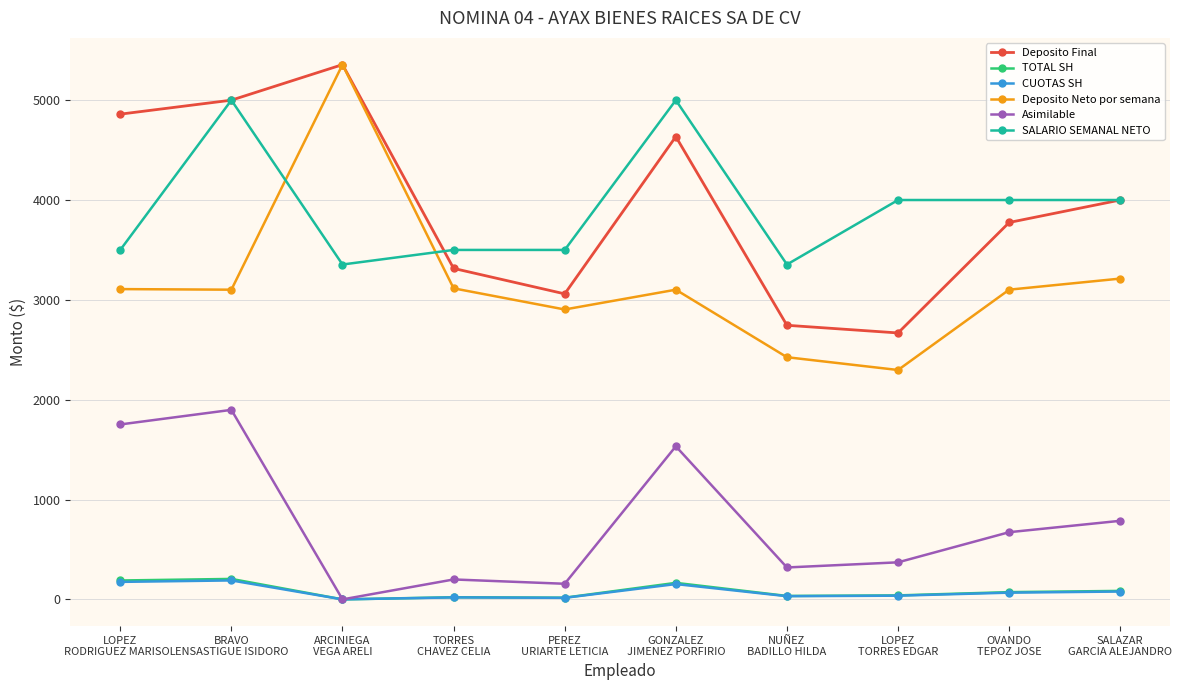

Which series has the widest spread of values?

Deposito Neto por semana